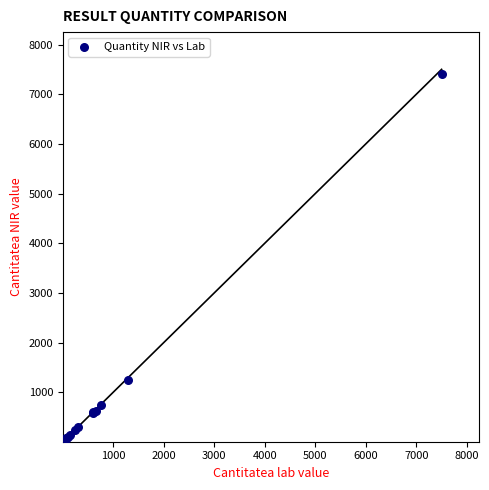

What Y value in the scatter plot is closest to 3703?

1250